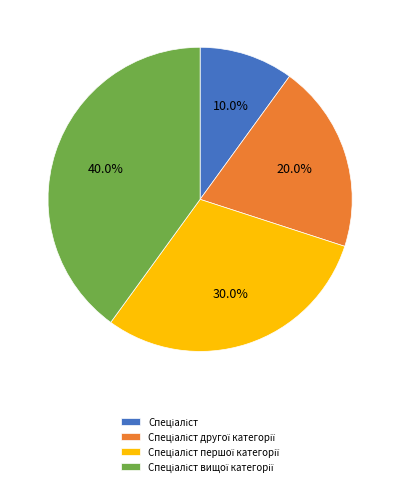

Is there a majority slice in this chart?

No